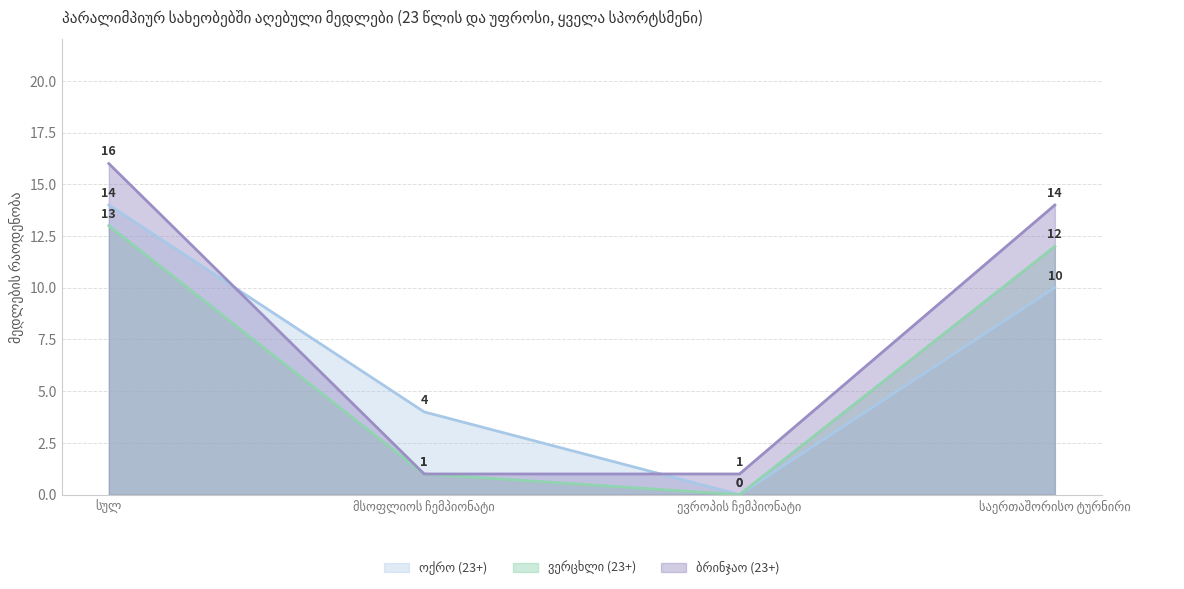

Where is ოქრო (23+) nearest to the value 7?

მსოფლიოს ჩემპიონატი